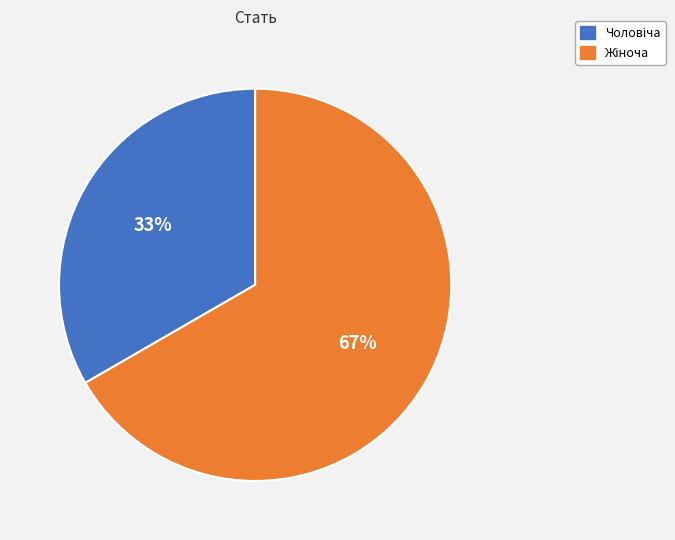

To the nearest percent, what is the average slice percentage?

50%